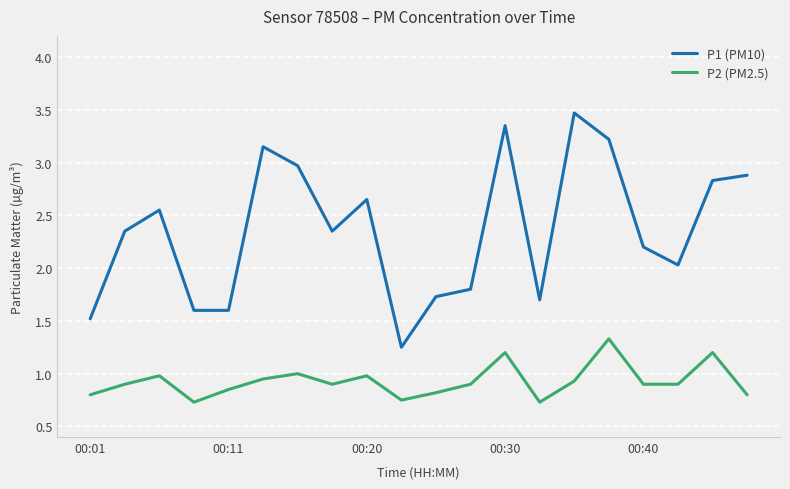

Which series has the largest total across all categories?

P1 (PM10)